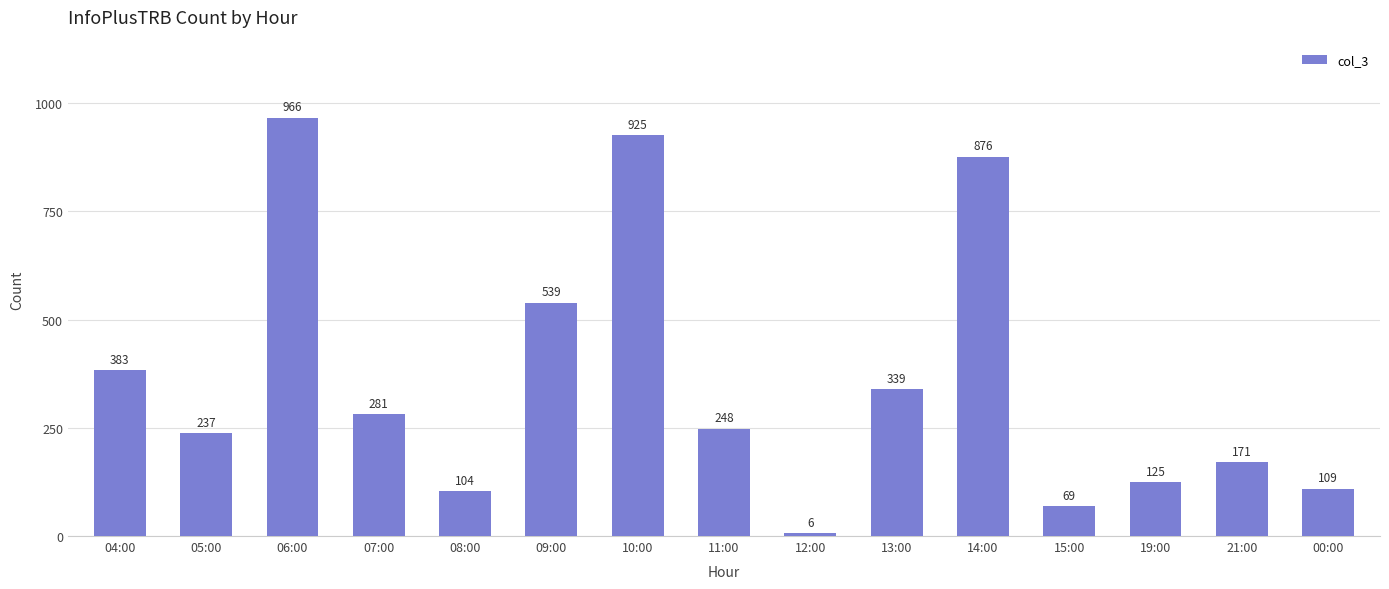

What value does the data have at 06:00, to the nearest 50?

950